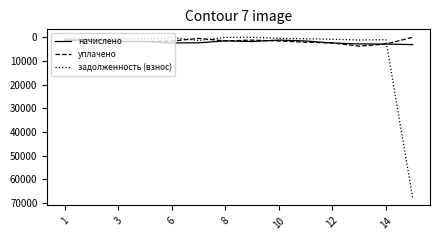

Which series has the widest spread of values?

задолженность (взнос)